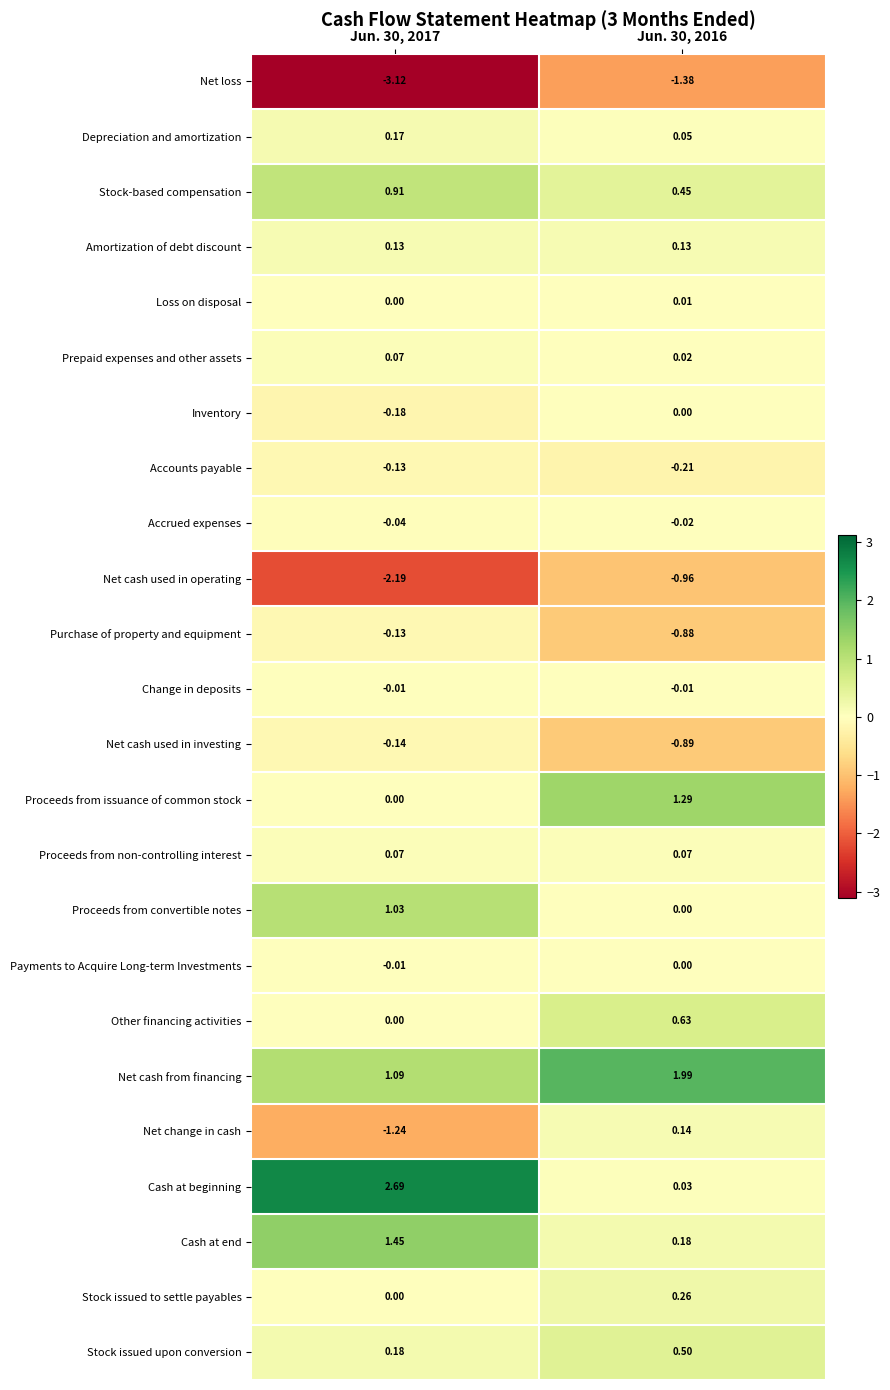

Is the value of Net cash from financing at Jun. 30, 2017 greater than the value of Proceeds from non-controlling interest at Jun. 30, 2016?

Yes